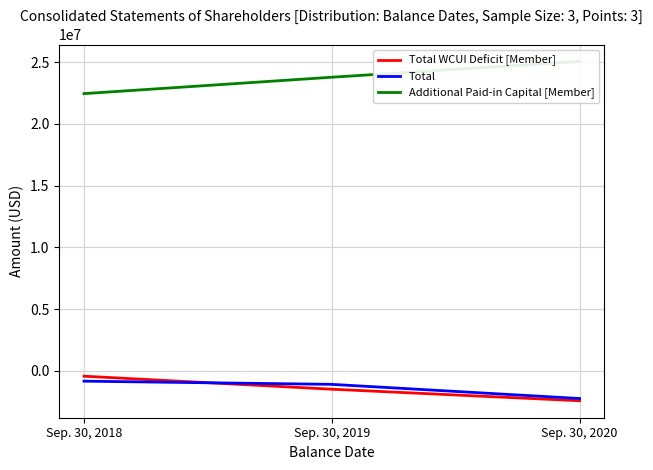

Which series has the largest total across all categories?

Additional Paid-in Capital [Member]